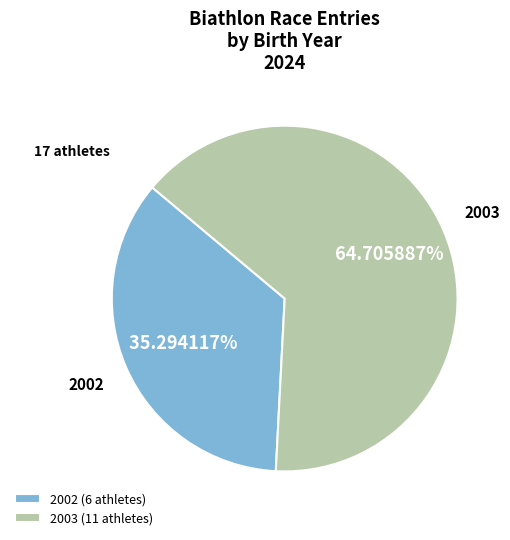

What is the majority slice?

2003